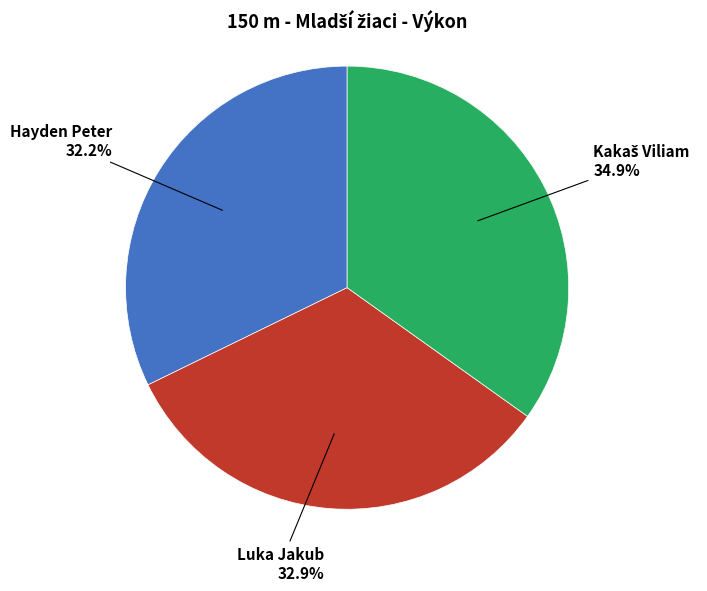

To the nearest percent, what is the difference between the Luka Jakub and Hayden Peter slice percentages?

1%